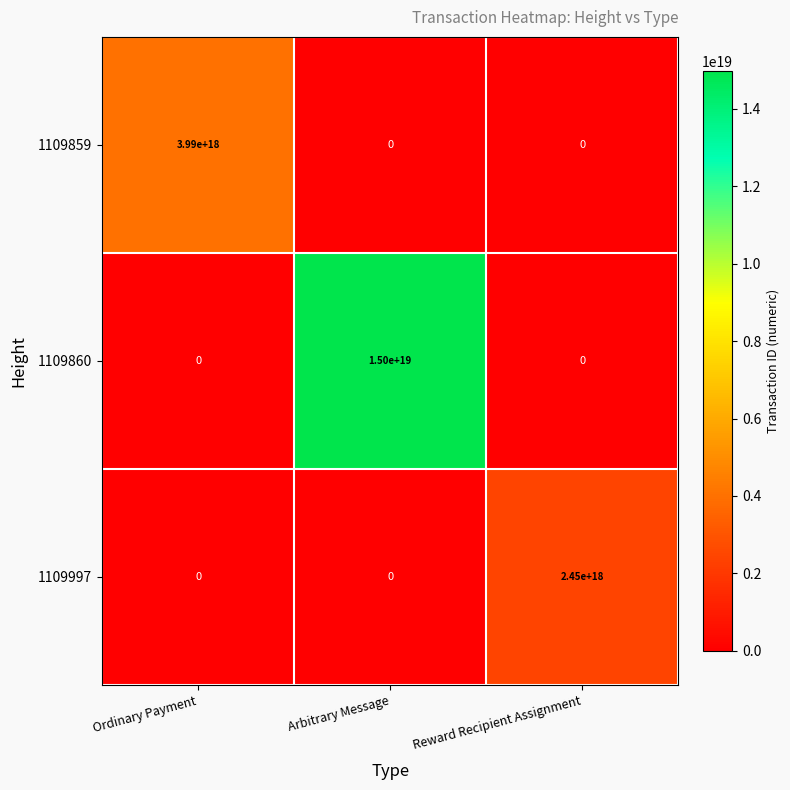

Is it true that 1109997 equals -989527325174026624 at Ordinary Payment?

False